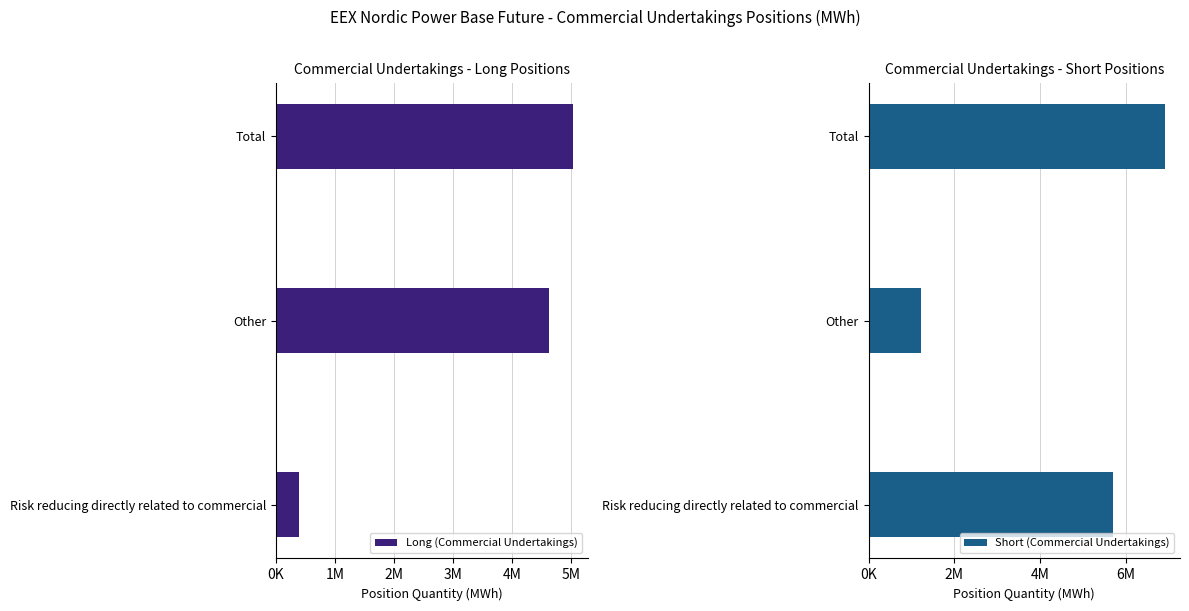

At which label does Short (Commercial Undertakings) reach its peak?

Total